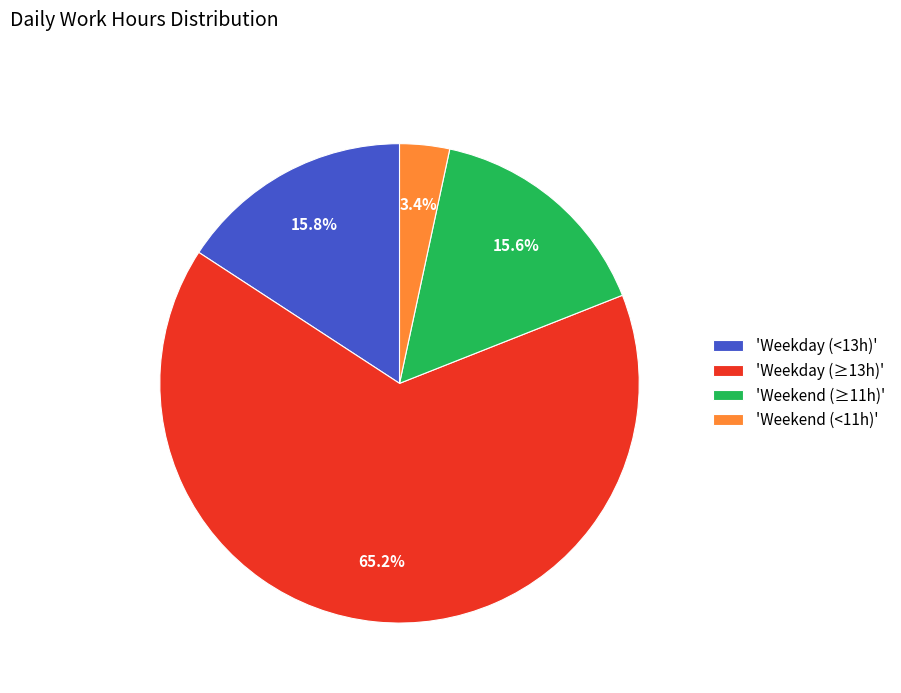

What percentage is NOT represented by 'Weekend (<11h)'?

96.6%